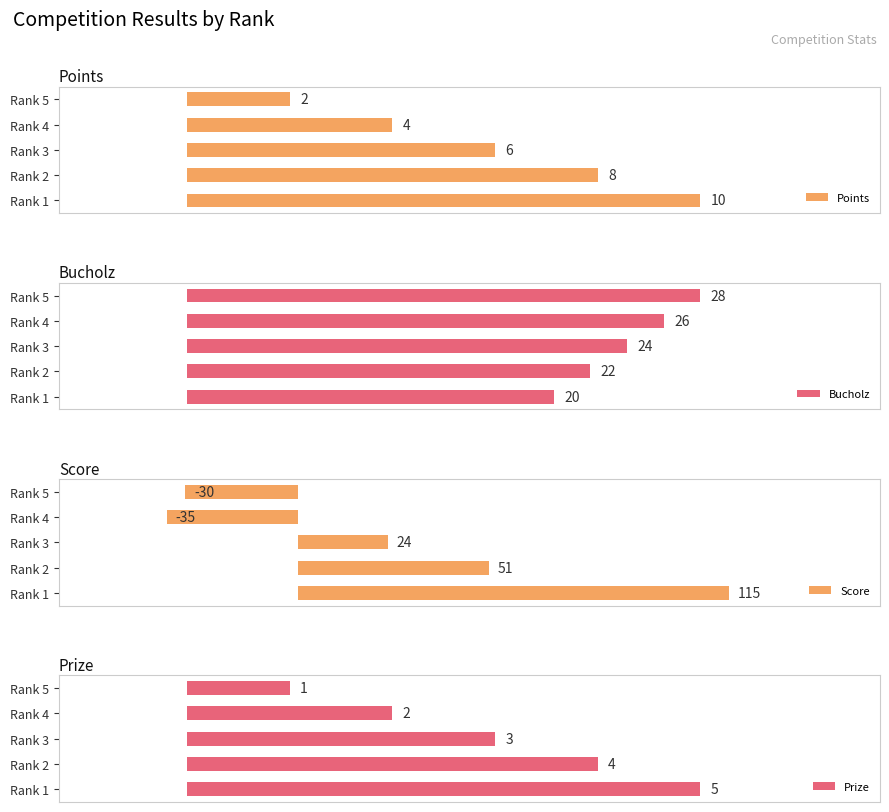

What is the average value of the Score series?

25